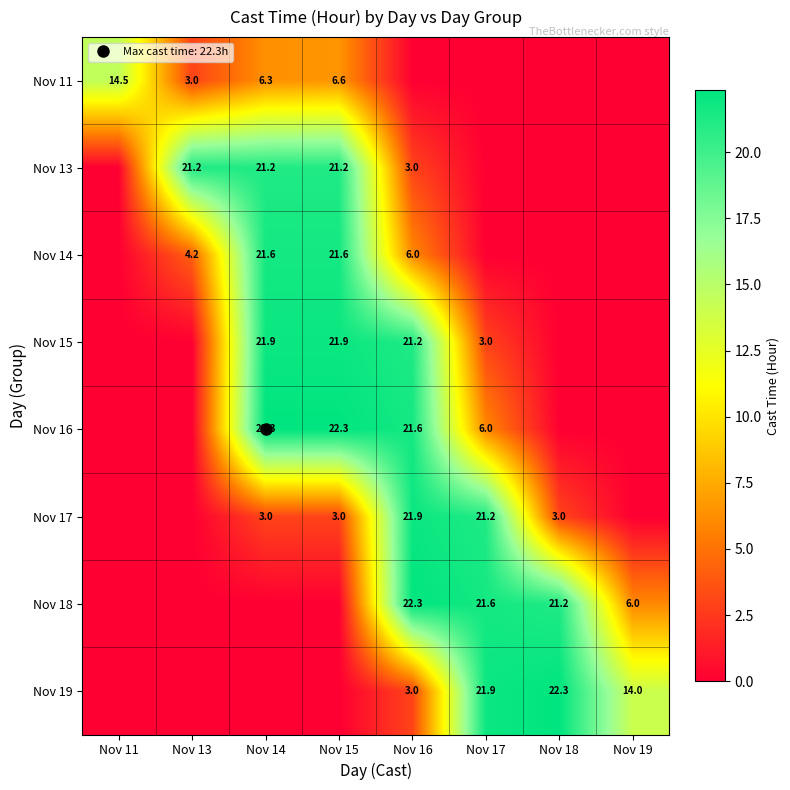

The Nov 15 series shows 8.3 at Nov 18. True or false?

False